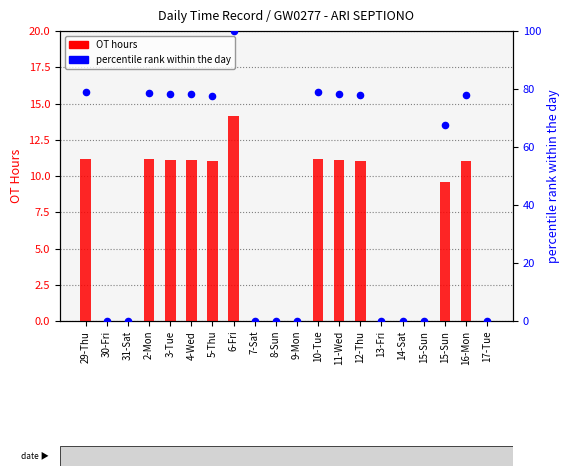

What are all the series names shown in the legend?

OT hours, percentile rank within the day